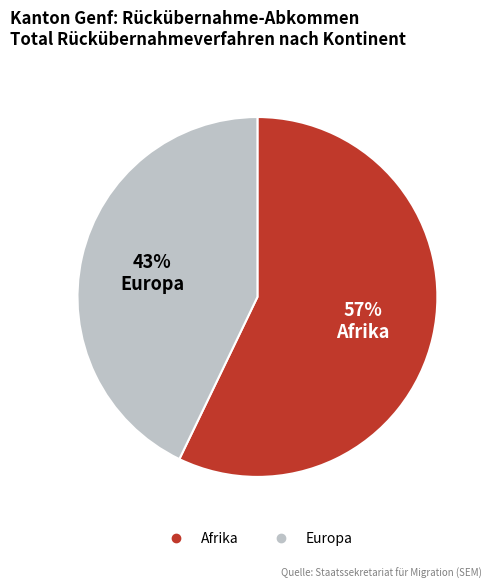

Combined, do Afrika and Europa account for over 50%?

Yes